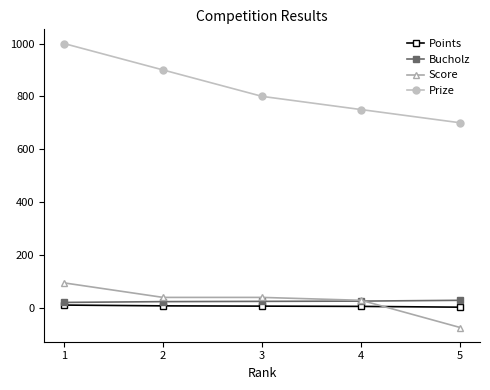

Which series has the largest range (max minus min)?

Prize